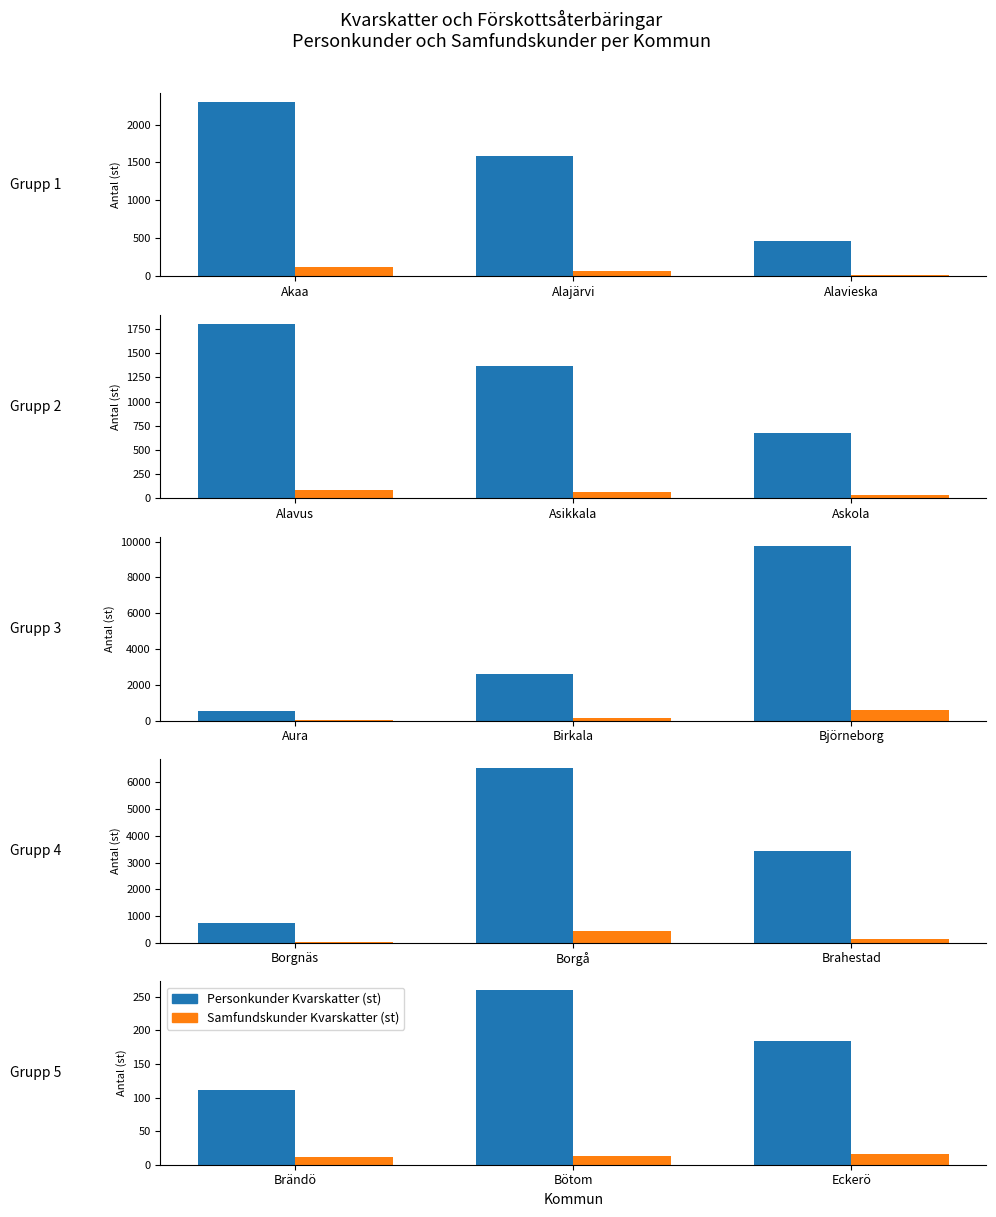

What is the minimum value for Personkunder Kvarskatter (st)?

111